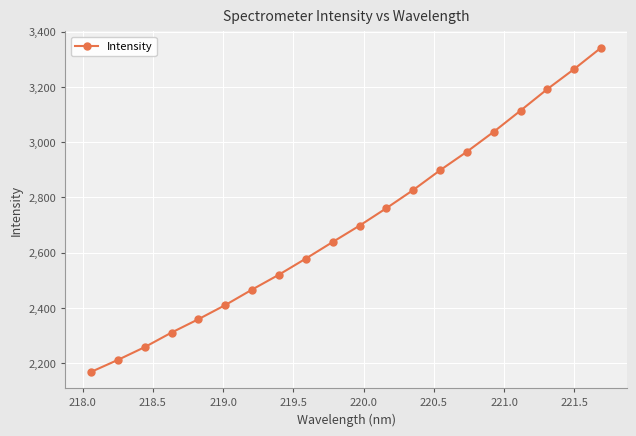

What is the difference between the maximum and minimum values?

1172.4